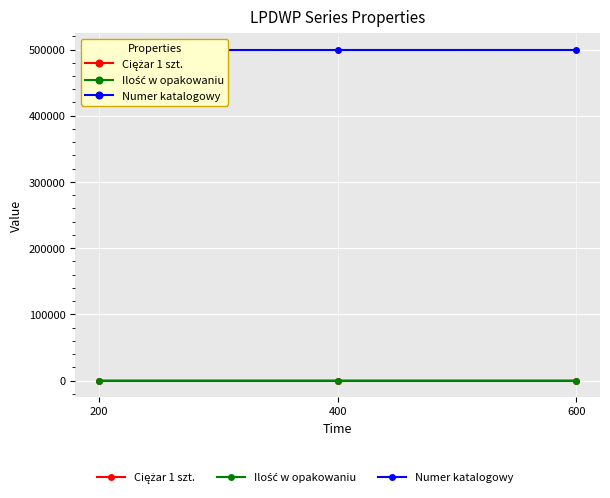

At how many categories does at least one series exceed 484470?

3